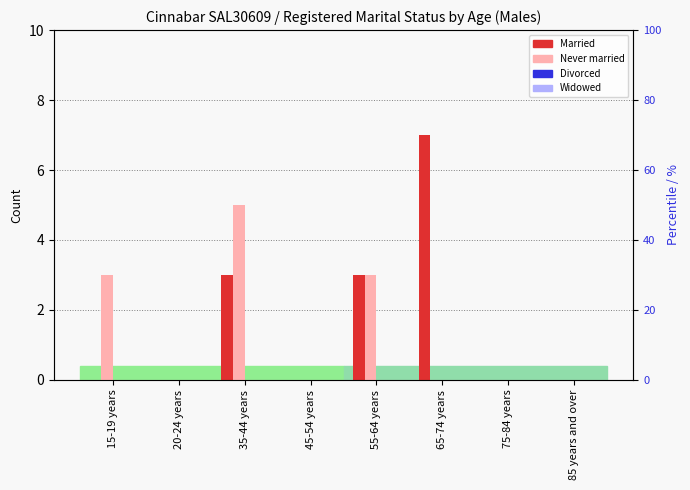

Which category has the lowest value across all series?

15-19 years